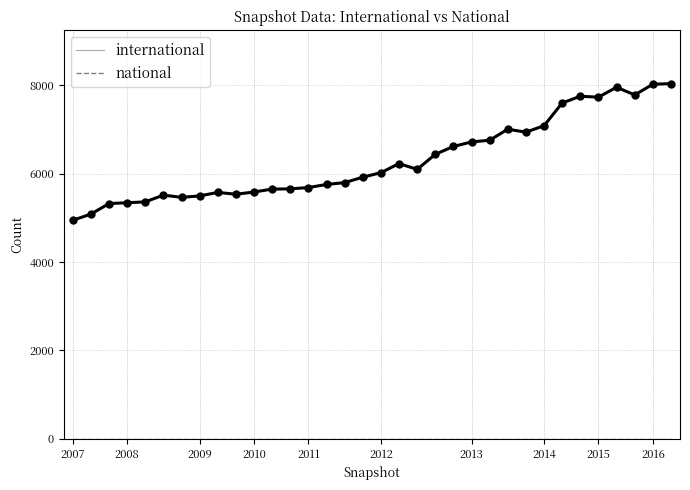

The value at 2012 is 8770. True or false?

False